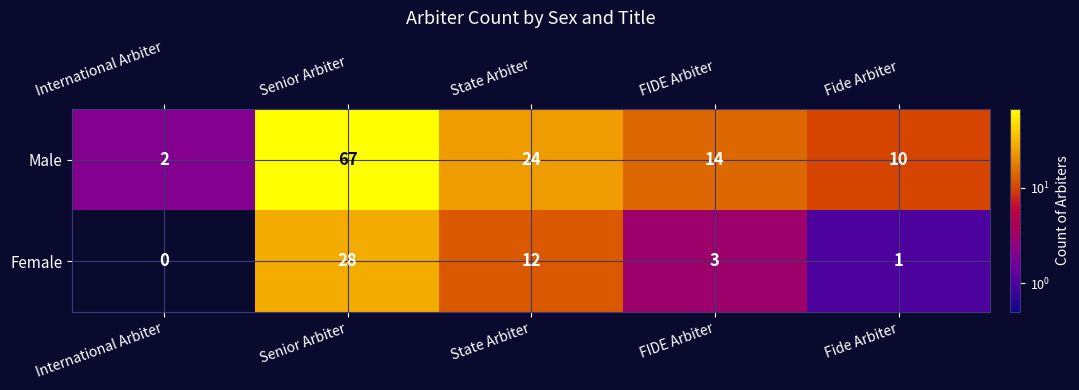

How many data points does each series have?

5